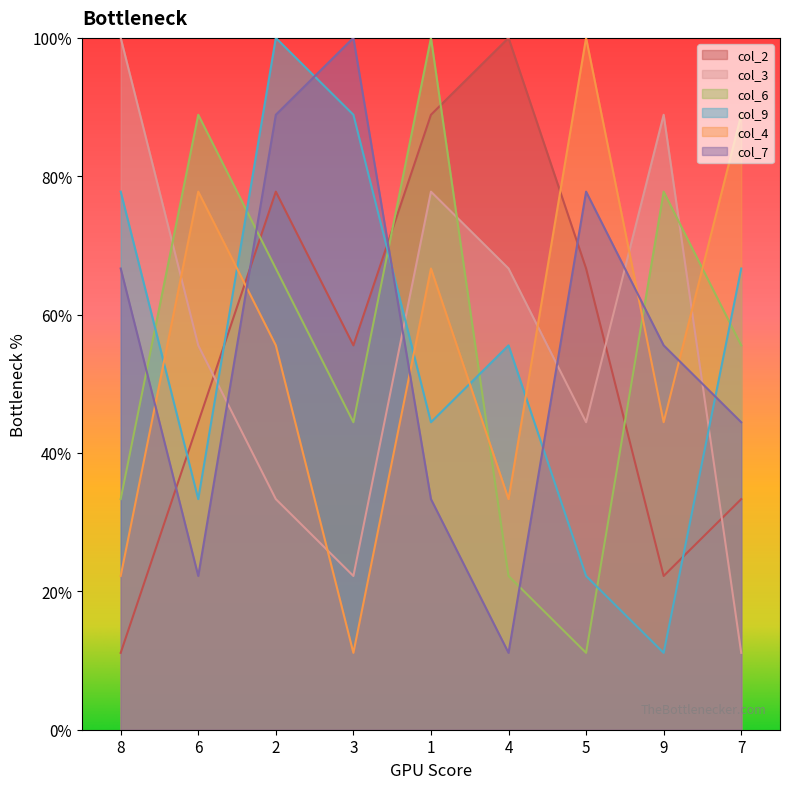

Does the chart display data point markers on the line(s)?

No